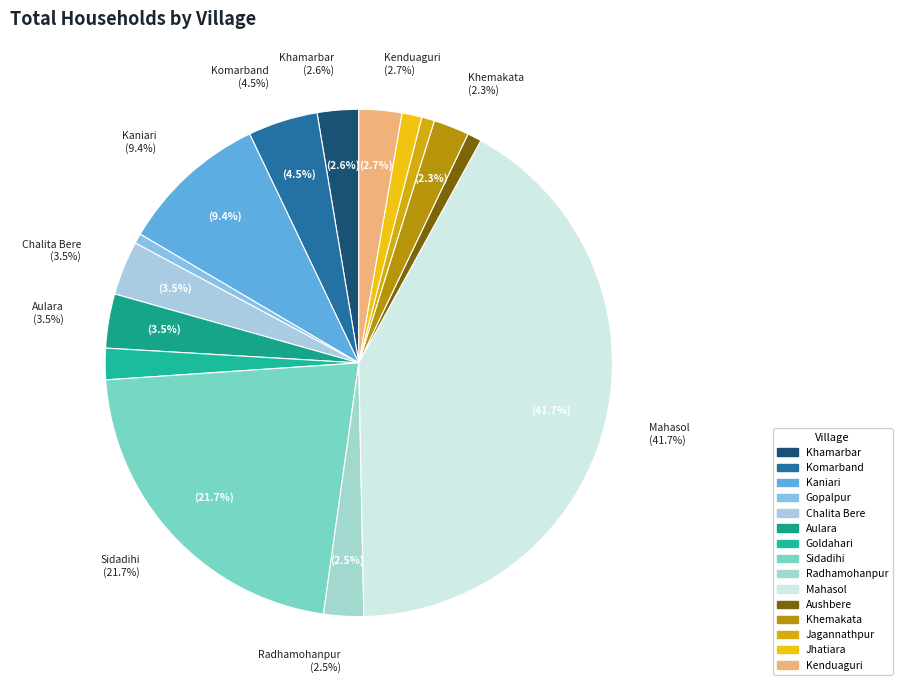

Which category has the biggest portion of the pie?

Mahasol